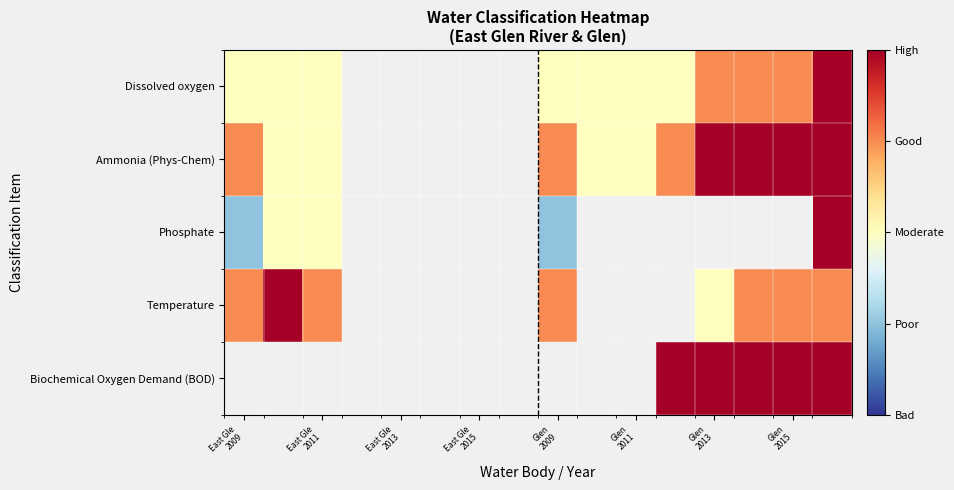

How many data points does each series have?

16